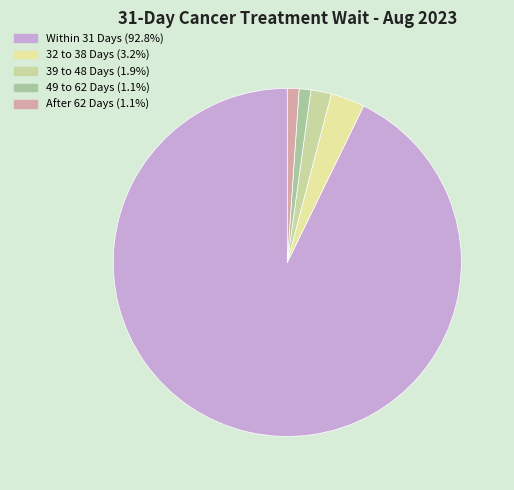

Do After 62 Days and 49 to 62 Days together represent more than half of the pie?

No